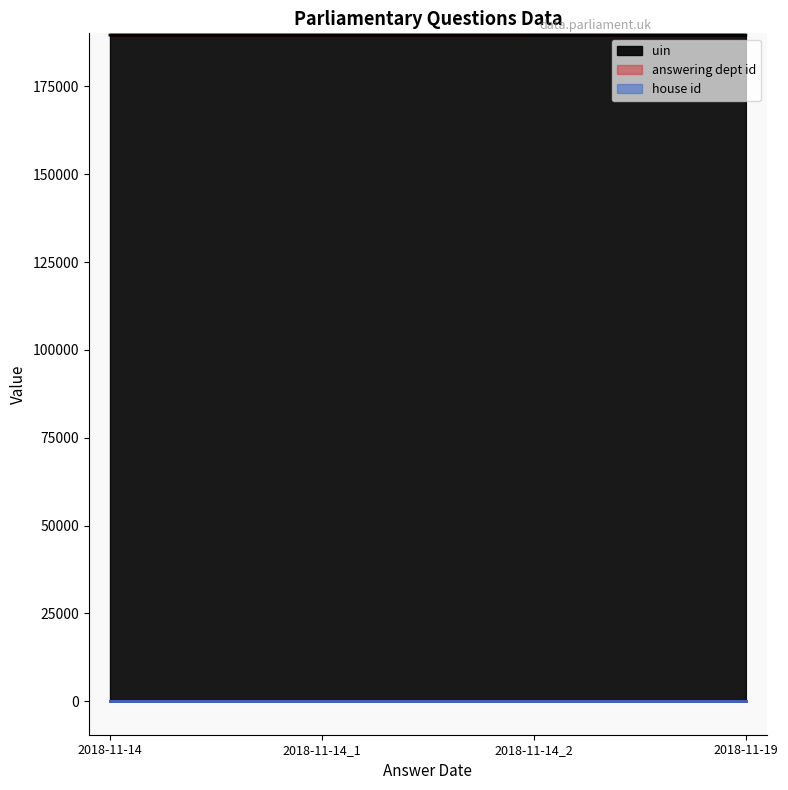

Count the number of categories in the chart.

4